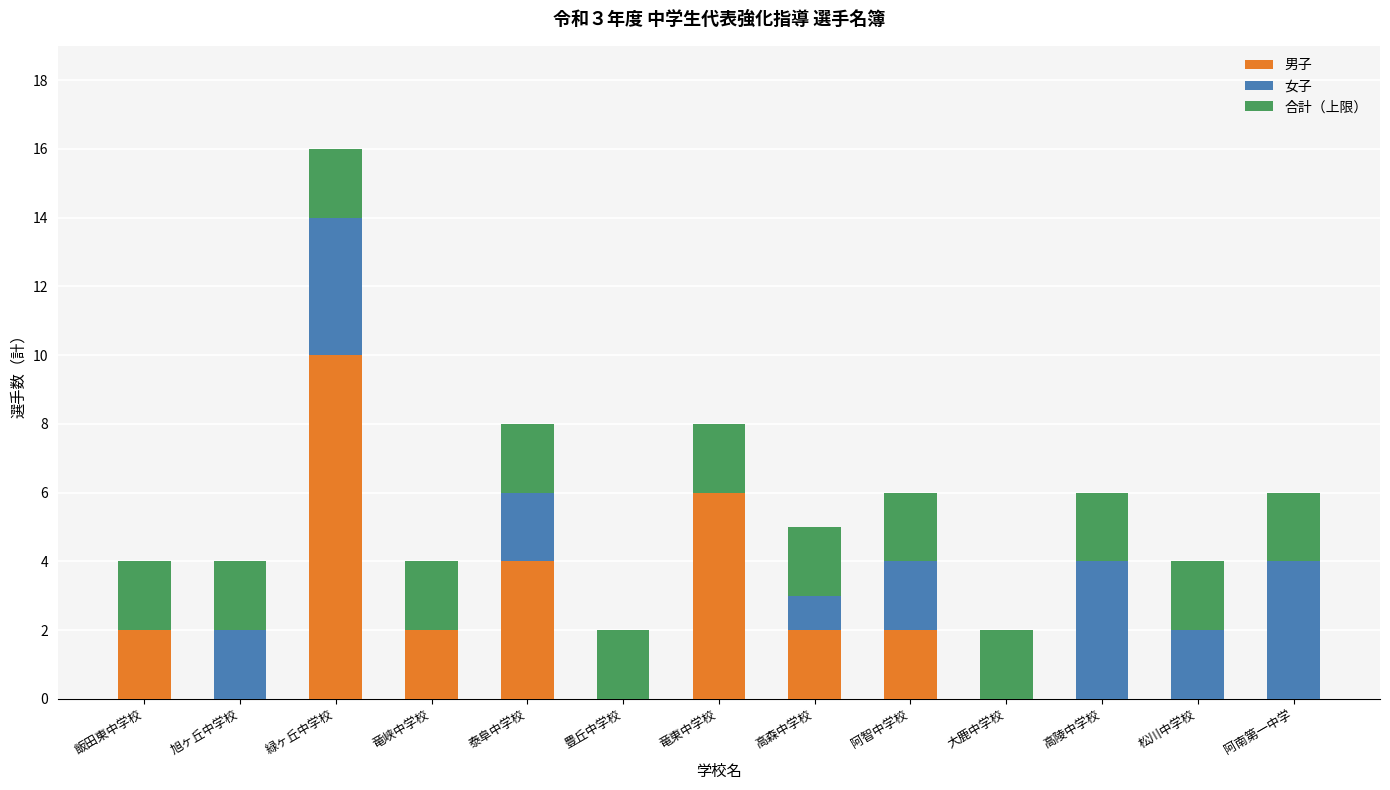

Which series has the largest range (max minus min)?

男子